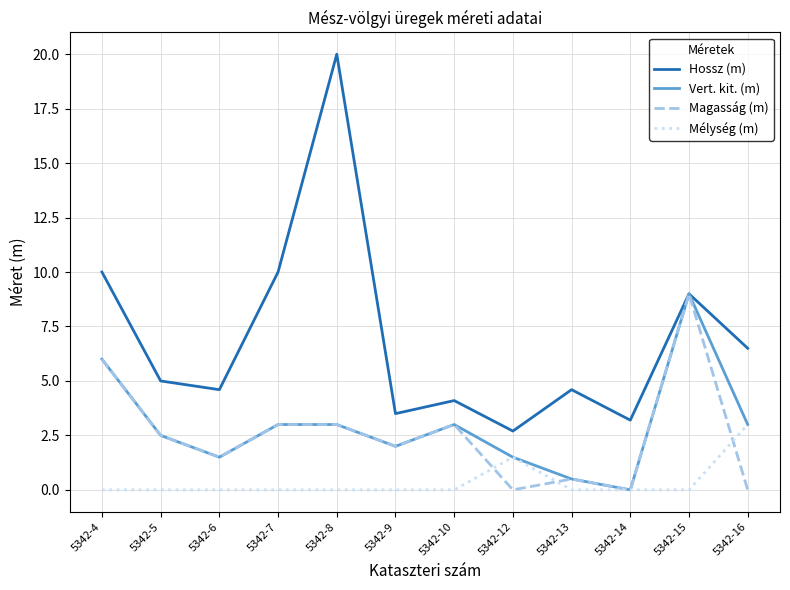

Which category has the highest value across all series?

5342-8